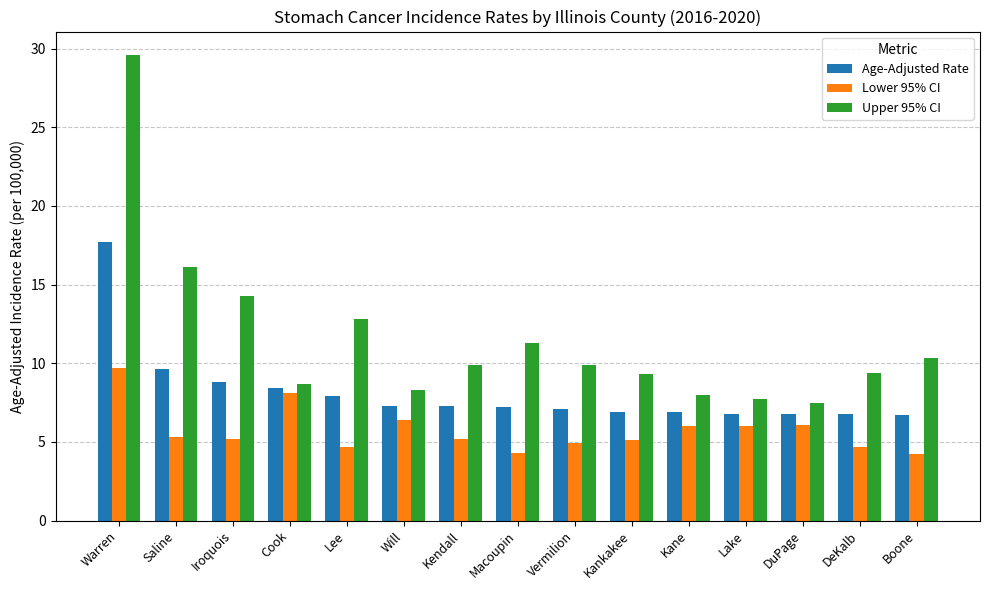

Is the value of Age-Adjusted Rate at DeKalb greater than the value of Lower 95% CI at Lee?

Yes